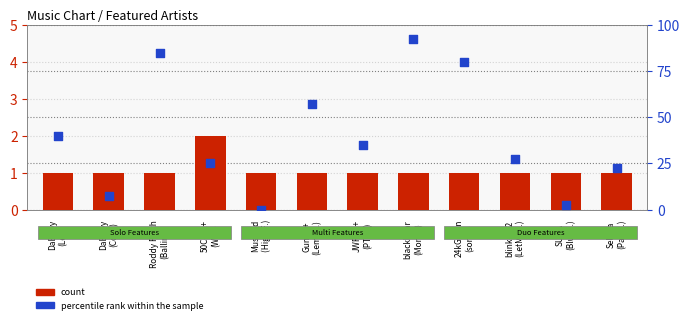

At which category is the sum across all series the highest?

blackbear
(Monst.)